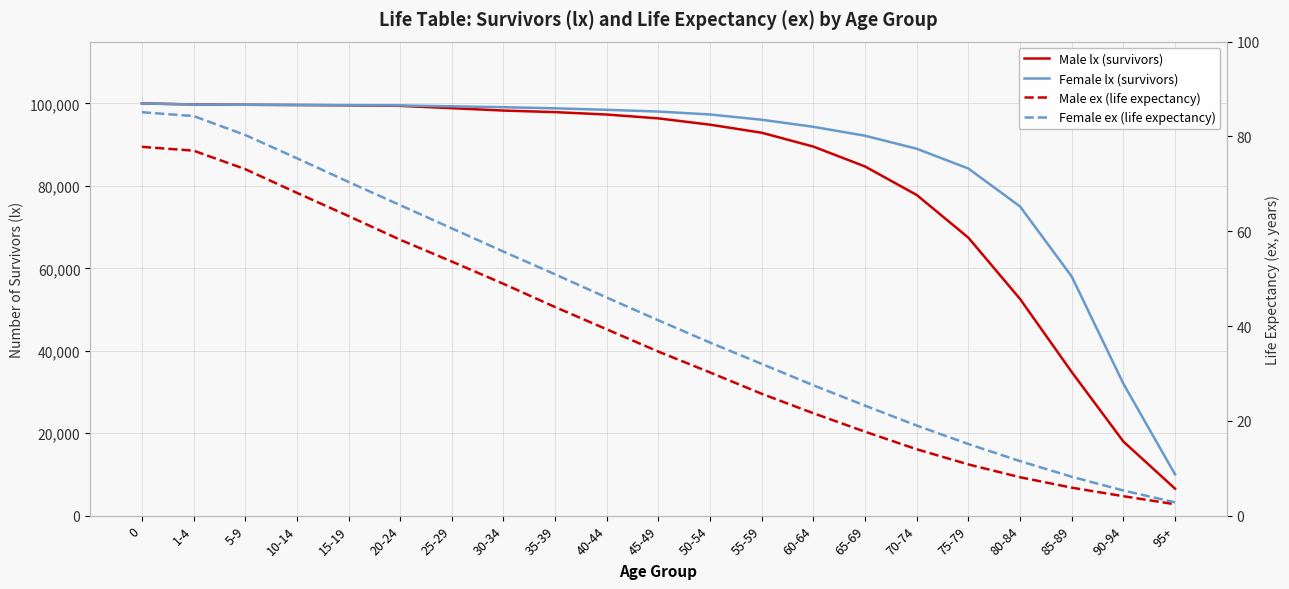

Is it true that Female ex (life expectancy) equals 15.1 at 75-79?

True